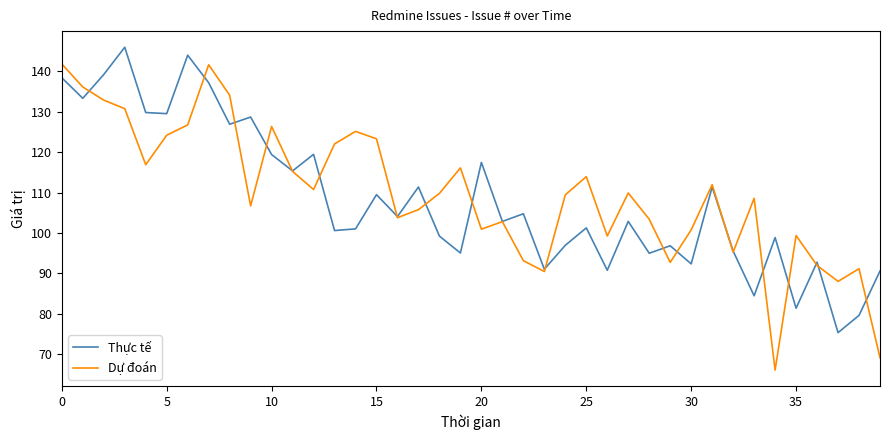

Does the chart have visible grid lines?

No